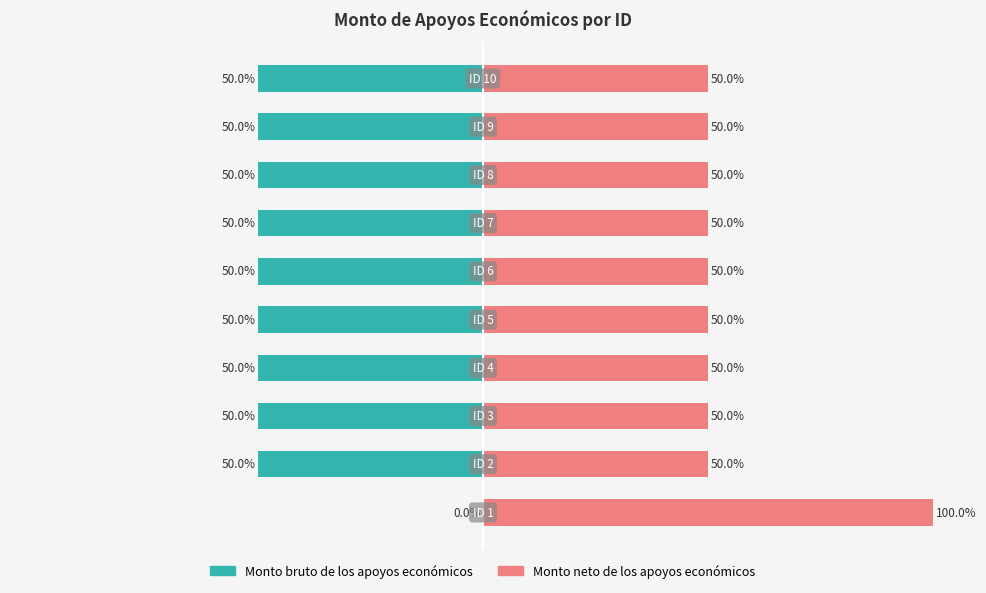

What is the label of the 3rd bar from the right?

50